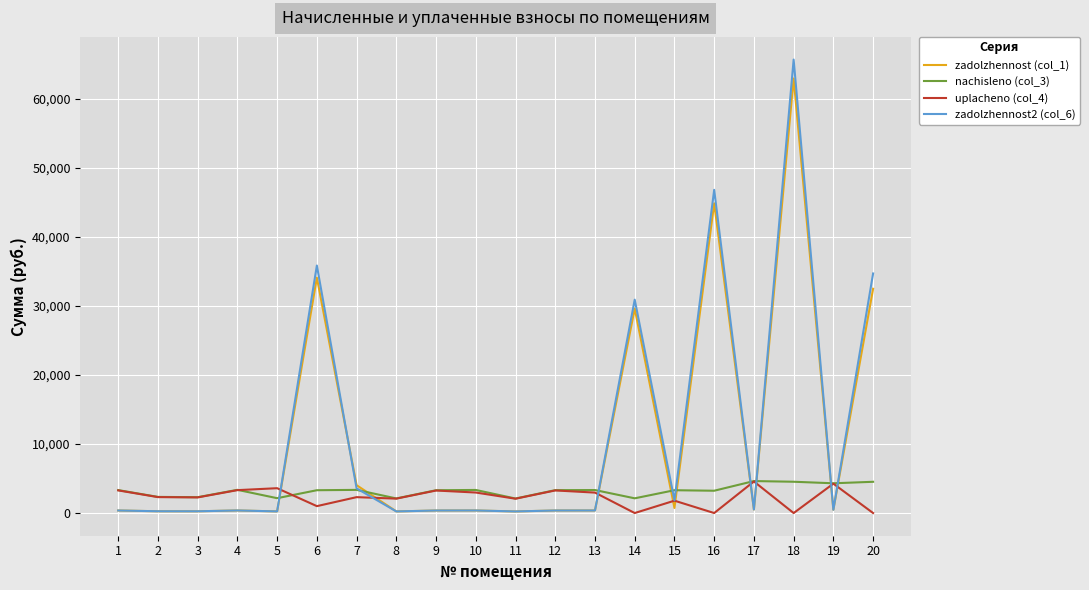

The value of nachisleno (col_3) at 6 is 3305.2. True or false?

True